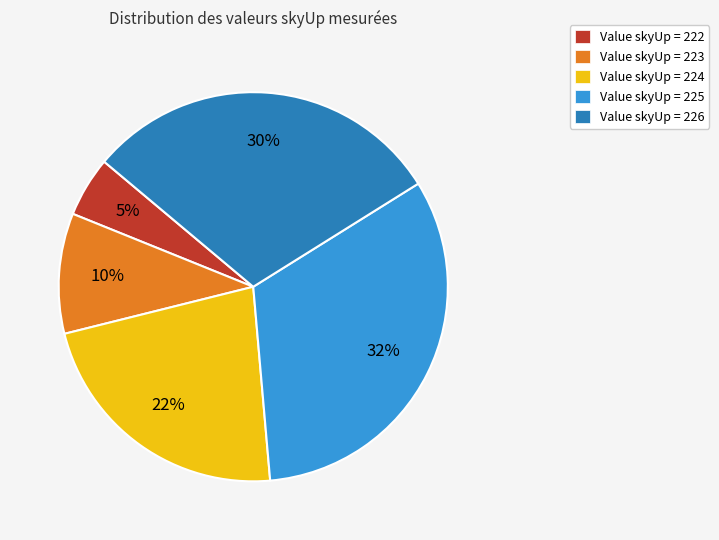

To the nearest percent, what is the average slice percentage?

20%